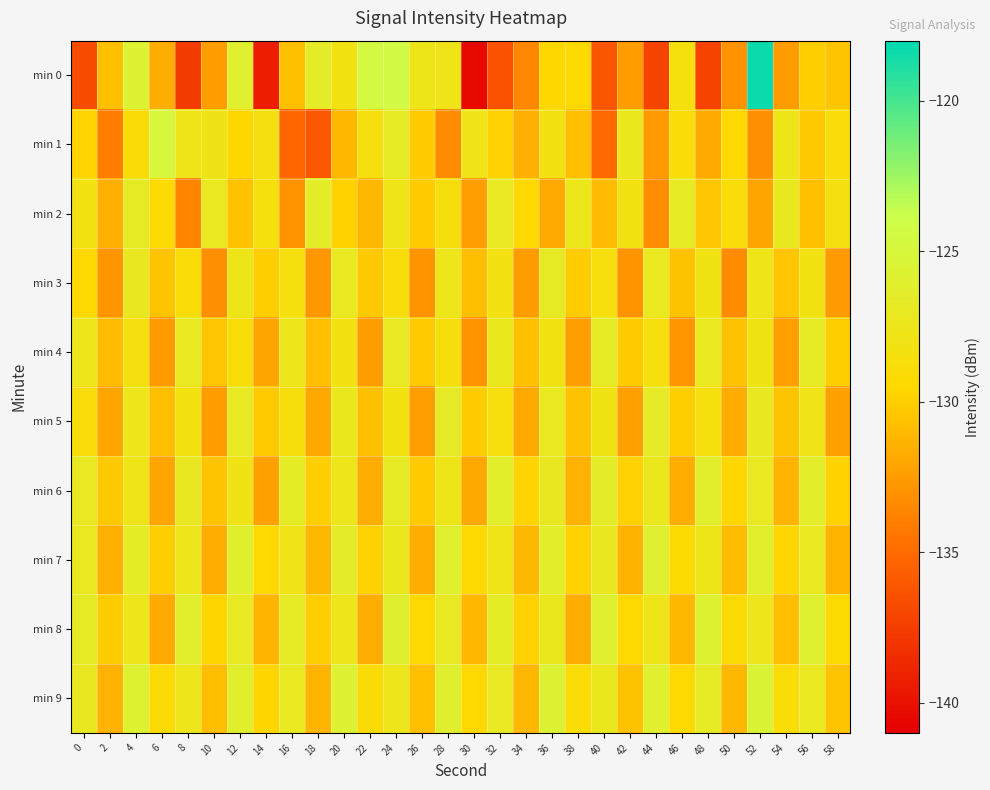

Which series has the largest total across all categories?

min 9